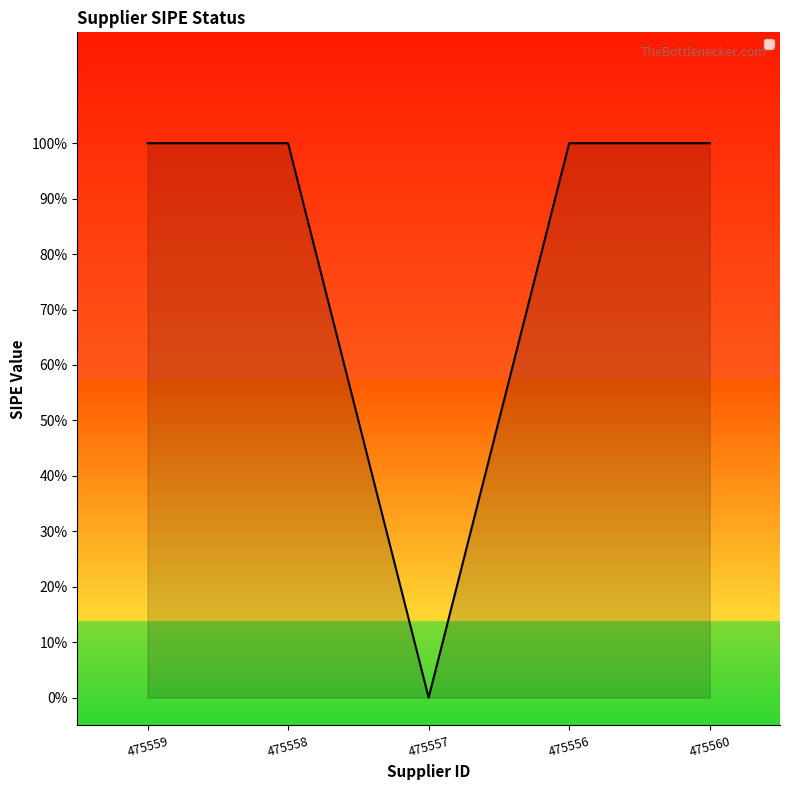

What is the maximum value shown in the chart?

1